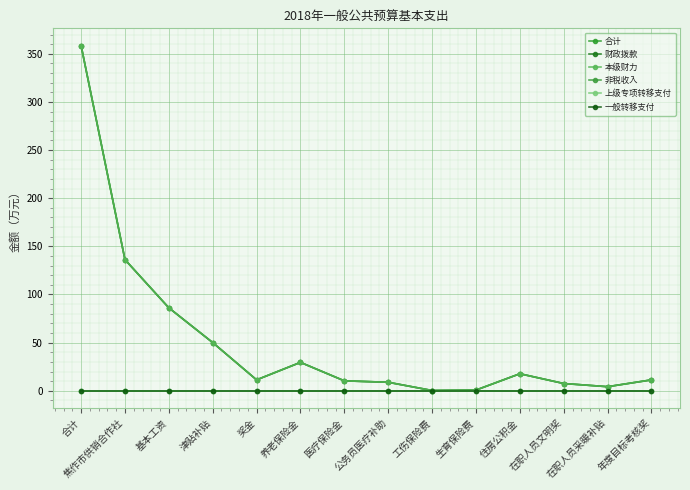

Between 公务员医疗补助 and 基本工资, which is larger?

基本工资